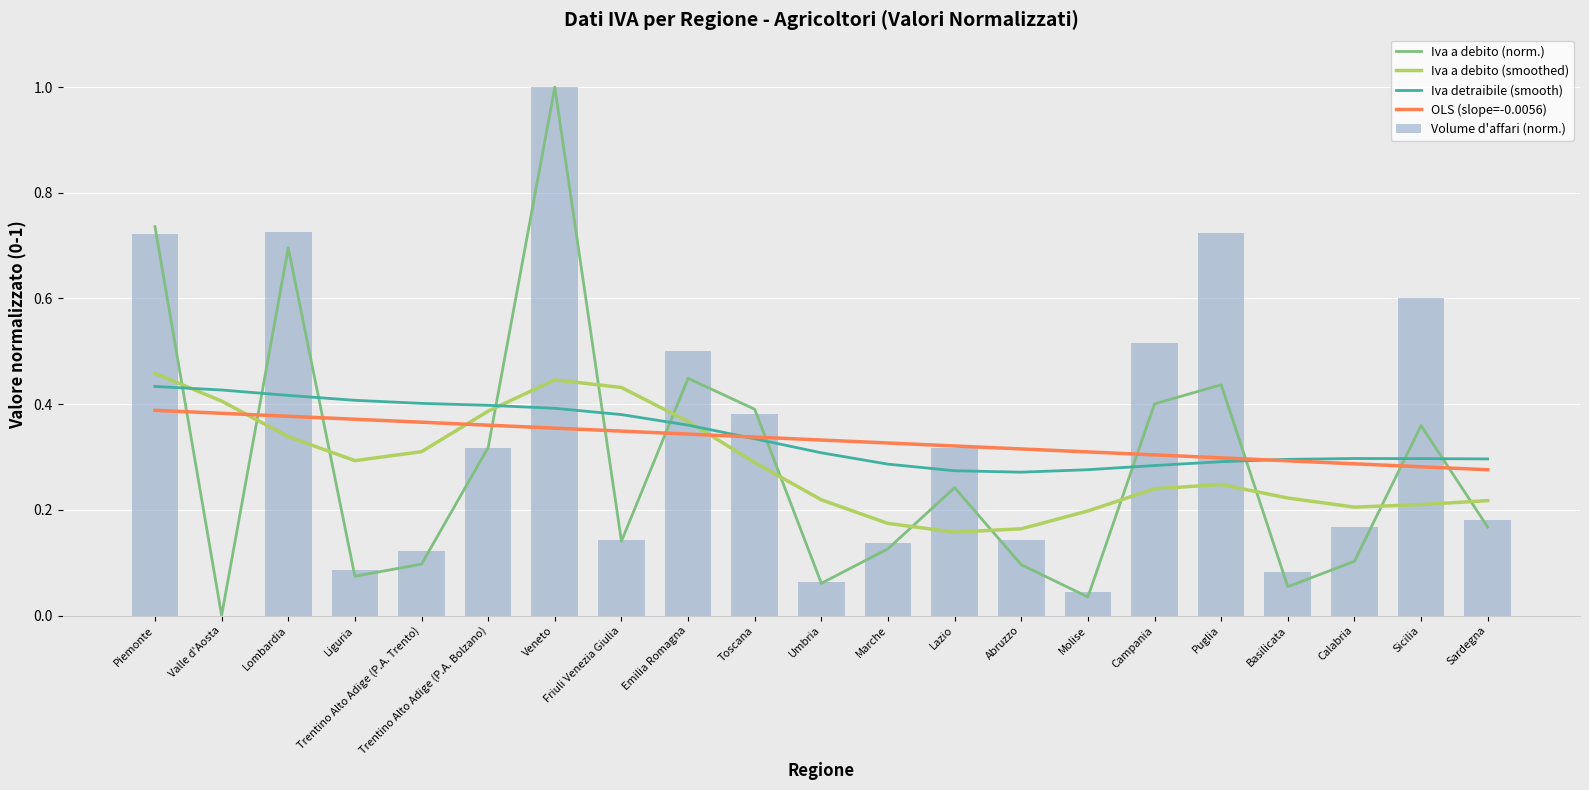

What are all the series names shown in the legend?

Iva a debito (norm.), Iva a debito (smoothed), Iva detraibile (smooth), OLS (slope=-0.0056), Volume d'affari (norm.)